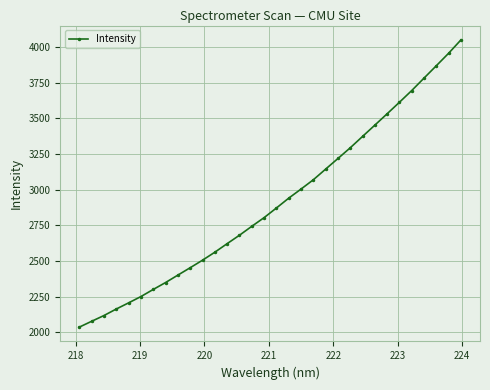

What is the minimum value shown in the chart?

2036.5